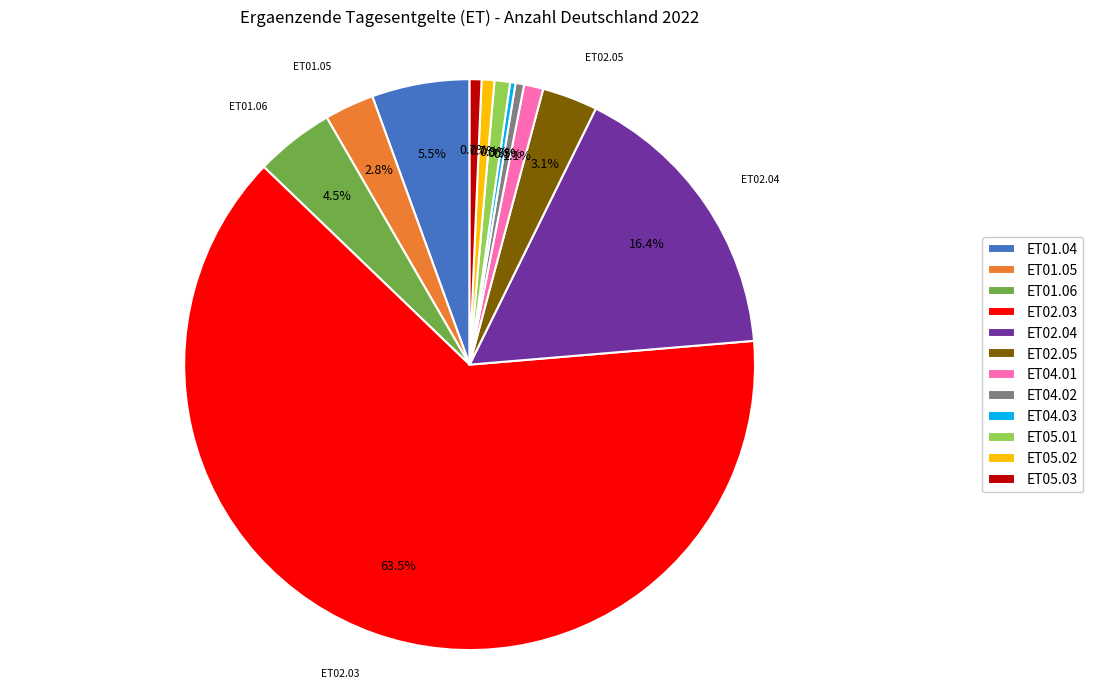

What is the majority slice?

ET02.03